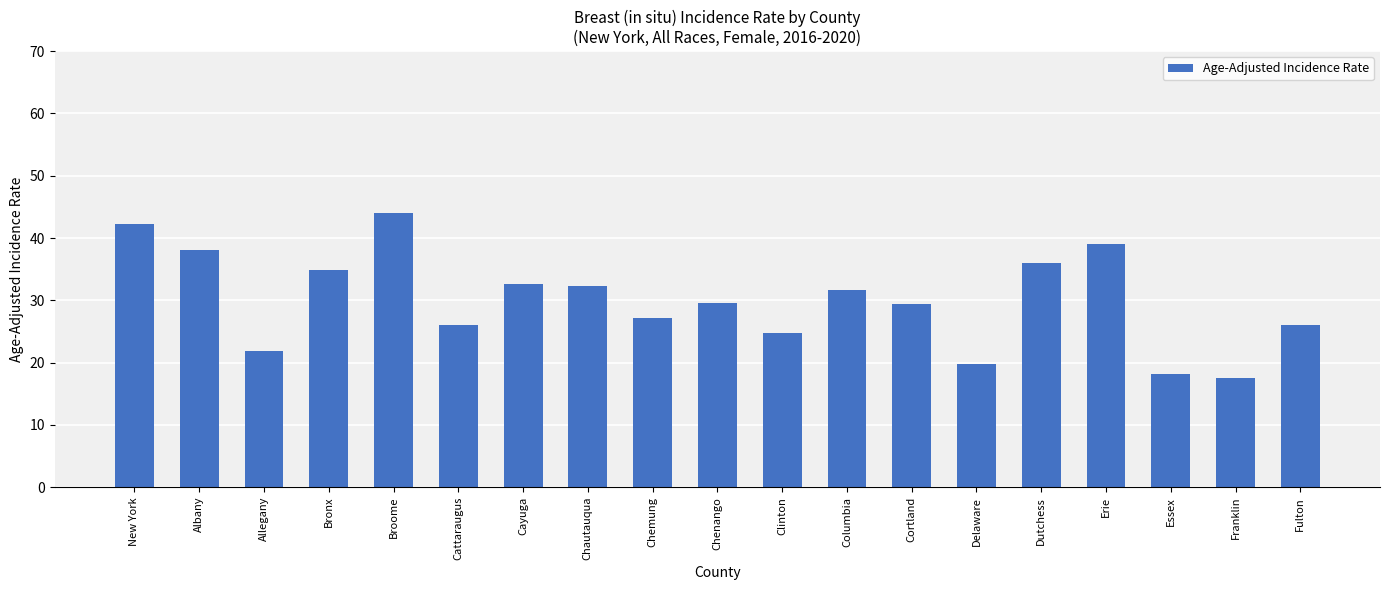

The chart shows a value of 34.5 at Clinton. True or false?

False